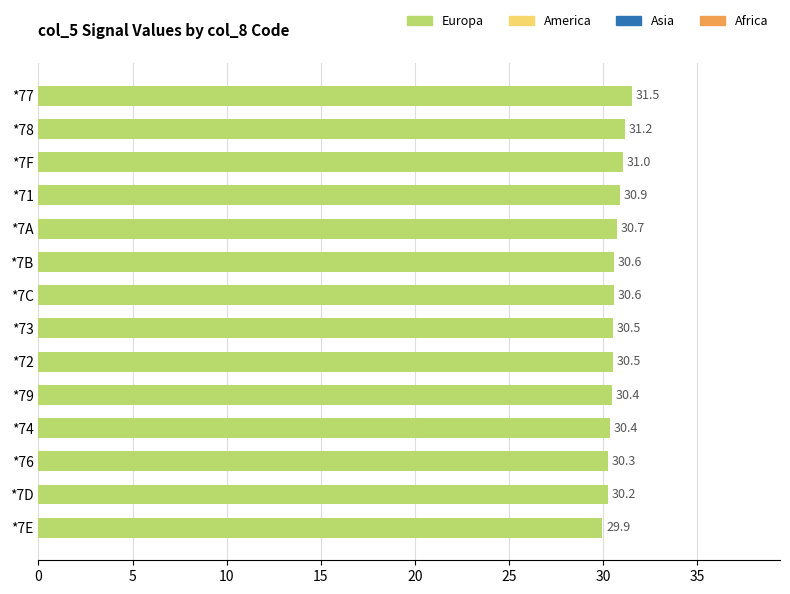

What is the difference between the maximum and minimum values?

1.6